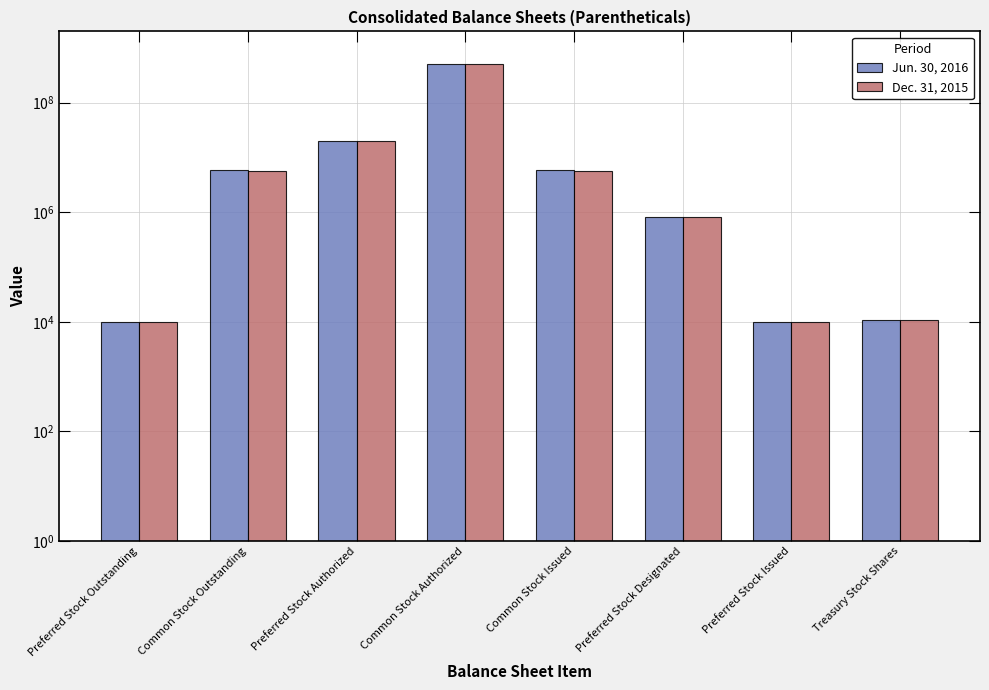

What is the difference between the Jun. 30, 2016 values at Preferred Stock Designated and Common Stock Authorized?

499175000